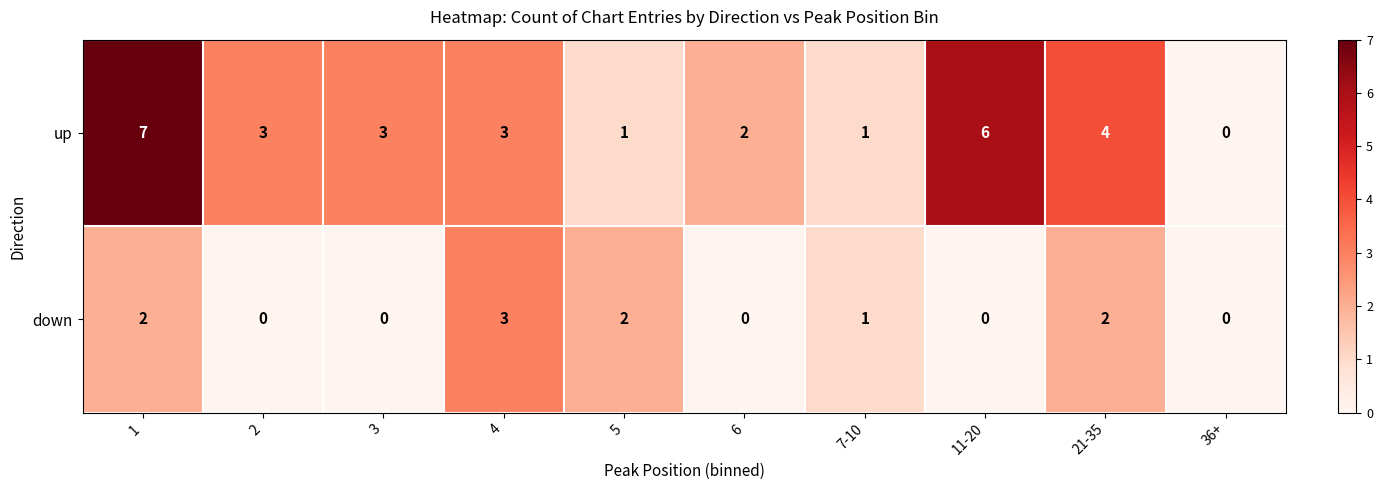

Which series has the widest spread of values?

up